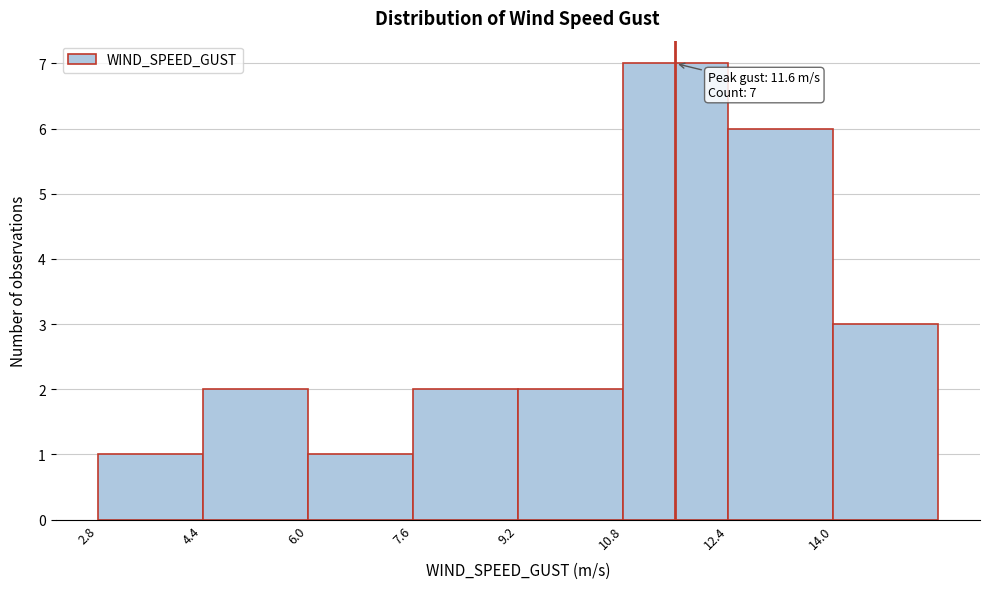

Which range on the x-axis has the tallest bar?

10.8 to 12.4